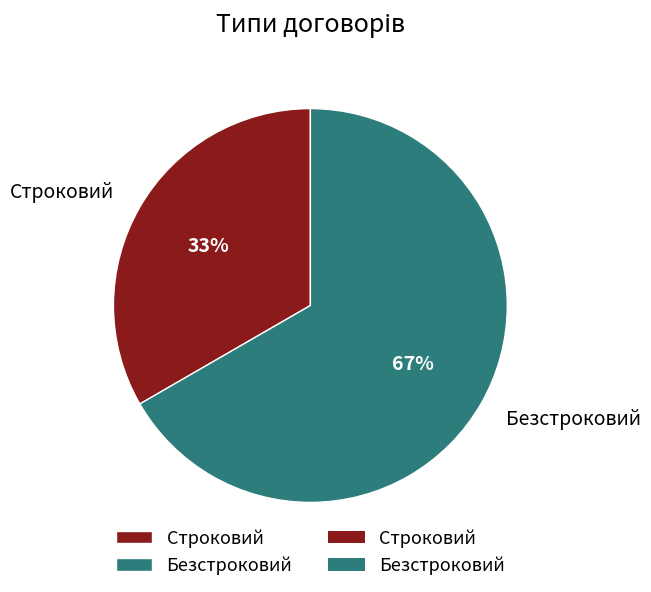

To the nearest percent, what portion does Безстроковий represent?

67%